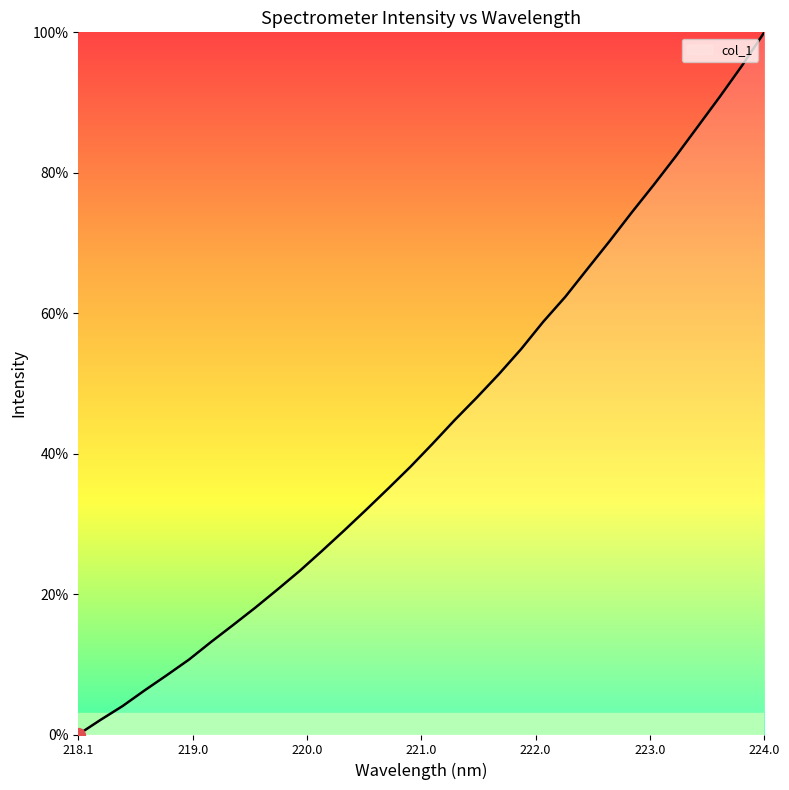

What is the maximum value shown in the chart?

100.0